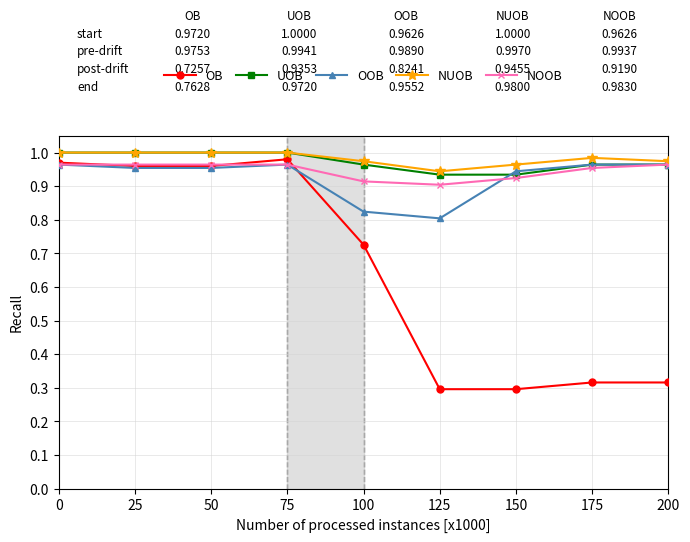

True or false: OOB has more than 0 points higher than both neighbors.

True